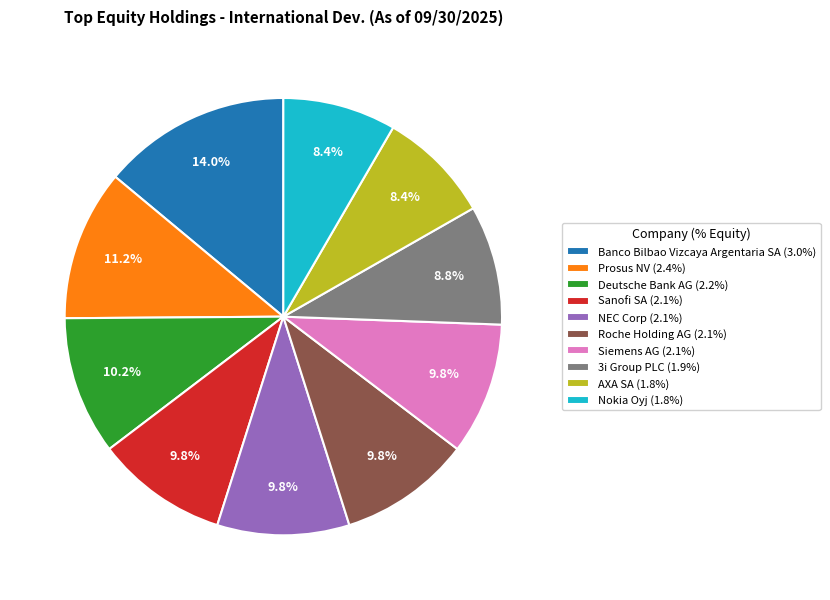

Which has a higher value, Nokia Oyj (1.8%) or Sanofi SA (2.1%)?

Sanofi SA (2.1%)